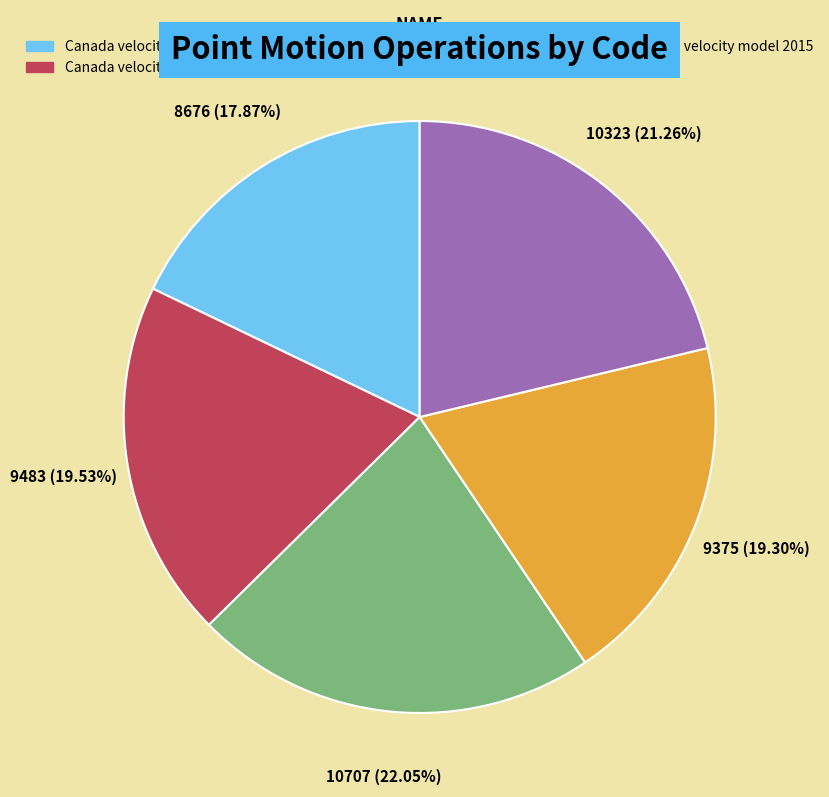

To the nearest percent, what percentage of the pie is Canada velocity grid v6?

18%